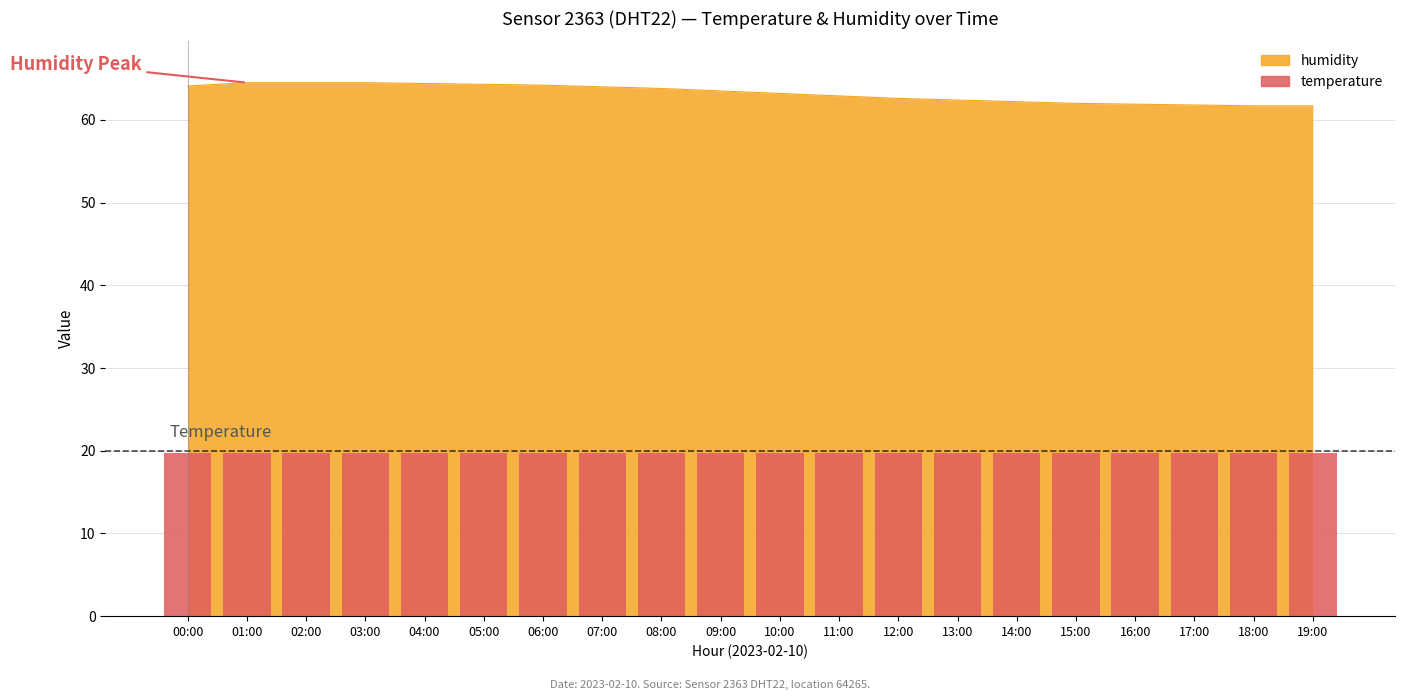

What is the sum of all values?

1264.2